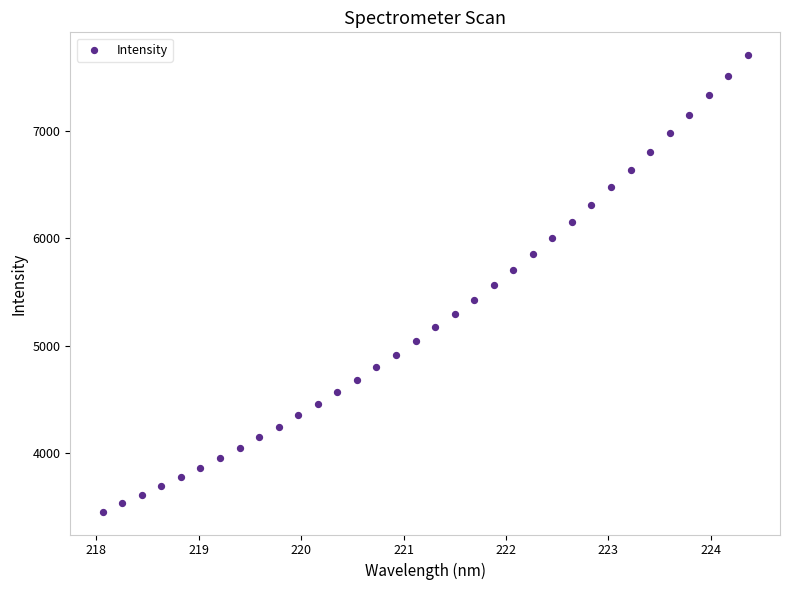

What is the range of X values (max minus min)?

6.3